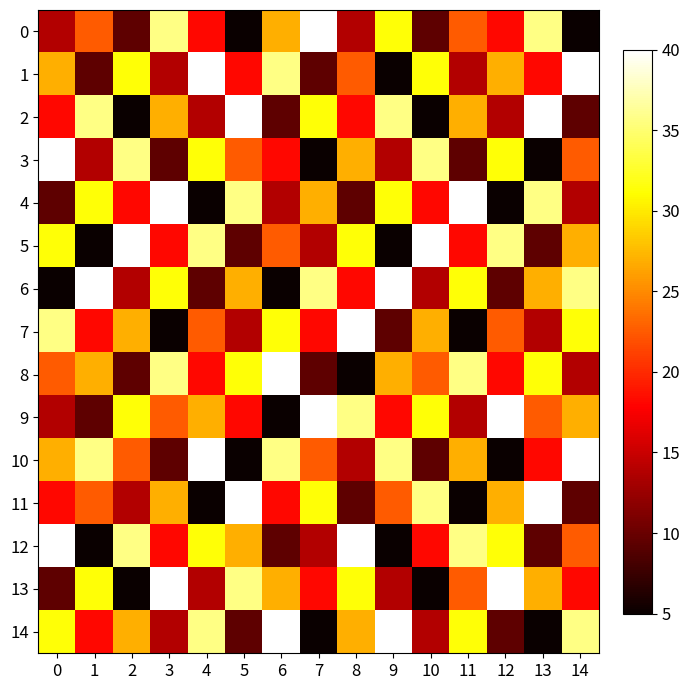

Reading left to right, extract all data points from this chart.

0: 0=13.8	1=22.5	2=9.4	3=35.6	4=18.1	5=5.0	6=26.9	7=40.0	8=13.8	9=31.2	10=9.4	11=22.5	12=18.1	13=35.6	14=5.0
1: 0=26.9	1=9.4	2=31.2	3=13.8	4=40.0	5=18.1	6=35.6	7=9.4	8=22.5	9=5.0	10=31.2	11=13.8	12=26.9	13=18.1	14=40.0
2: 0=18.1	1=35.6	2=5.0	3=26.9	4=13.8	5=40.0	6=9.4	7=31.2	8=18.1	9=35.6	10=5.0	11=26.9	12=13.8	13=40.0	14=9.4
3: 0=40.0	1=13.8	2=35.6	3=9.4	4=31.2	5=22.5	6=18.1	7=5.0	8=26.9	9=13.8	10=35.6	11=9.4	12=31.2	13=5.0	14=22.5
4: 0=9.4	1=31.2	2=18.1	3=40.0	4=5.0	5=35.6	6=13.8	7=26.9	8=9.4	9=31.2	10=18.1	11=40.0	12=5.0	13=35.6	14=13.8
5: 0=31.2	1=5.0	2=40.0	3=18.1	4=35.6	5=9.4	6=22.5	7=13.8	8=31.2	9=5.0	10=40.0	11=18.1	12=35.6	13=9.4	14=26.9
6: 0=5.0	1=40.0	2=13.8	3=31.2	4=9.4	5=26.9	6=5.0	7=35.6	8=18.1	9=40.0	10=13.8	11=31.2	12=9.4	13=26.9	14=35.6
7: 0=35.6	1=18.1	2=26.9	3=5.0	4=22.5	5=13.8	6=31.2	7=18.1	8=40.0	9=9.4	10=26.9	11=5.0	12=22.5	13=13.8	14=31.2
8: 0=22.5	1=26.9	2=9.4	3=35.6	4=18.1	5=31.2	6=40.0	7=9.4	8=5.0	9=26.9	10=22.5	11=35.6	12=18.1	13=31.2	14=13.8
9: 0=13.8	1=9.4	2=31.2	3=22.5	4=26.9	5=18.1	6=5.0	7=40.0	8=35.6	9=18.1	10=31.2	11=13.8	12=40.0	13=22.5	14=26.9
10: 0=26.9	1=35.6	2=22.5	3=9.4	4=40.0	5=5.0	6=35.6	7=22.5	8=13.8	9=35.6	10=9.4	11=26.9	12=5.0	13=18.1	14=40.0
11: 0=18.1	1=22.5	2=13.8	3=26.9	4=5.0	5=40.0	6=18.1	7=31.2	8=9.4	9=22.5	10=35.6	11=5.0	12=26.9	13=40.0	14=9.4
12: 0=40.0	1=5.0	2=35.6	3=18.1	4=31.2	5=26.9	6=9.4	7=13.8	8=40.0	9=5.0	10=18.1	11=35.6	12=31.2	13=9.4	14=22.5
13: 0=9.4	1=31.2	2=5.0	3=40.0	4=13.8	5=35.6	6=26.9	7=18.1	8=31.2	9=13.8	10=5.0	11=22.5	12=40.0	13=26.9	14=18.1
14: 0=31.2	1=18.1	2=26.9	3=13.8	4=35.6	5=9.4	6=40.0	7=5.0	8=26.9	9=40.0	10=13.8	11=31.2	12=9.4	13=5.0	14=35.6